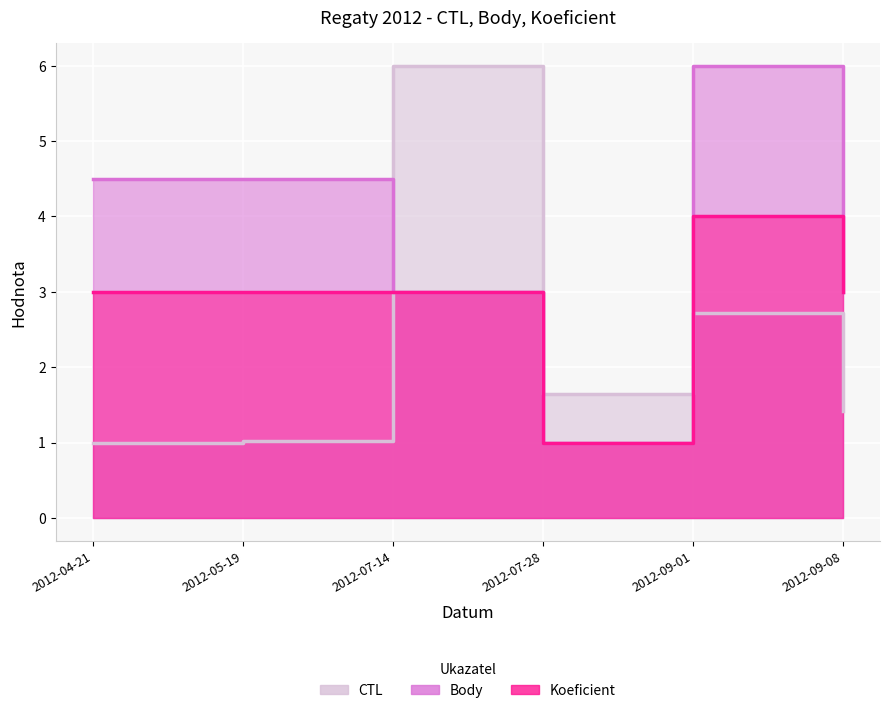

At which category does CTL reach its first local peak?

2012-07-14